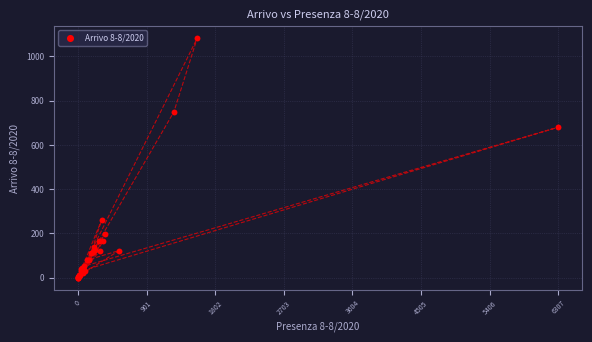

What Y value in the scatter plot is closest to 541?

680